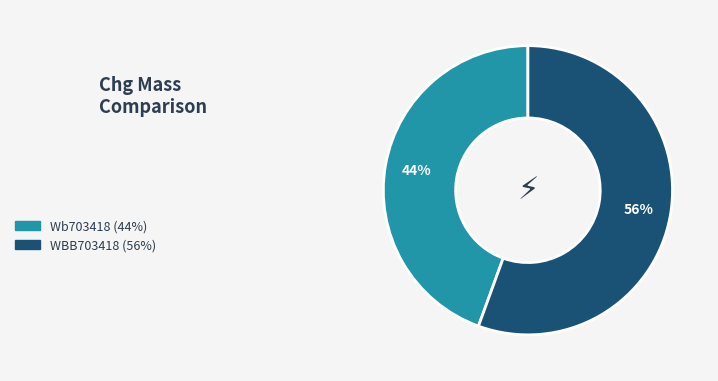

To the nearest percent, what is the combined percentage of WBB703418 and Wb703418?

100%